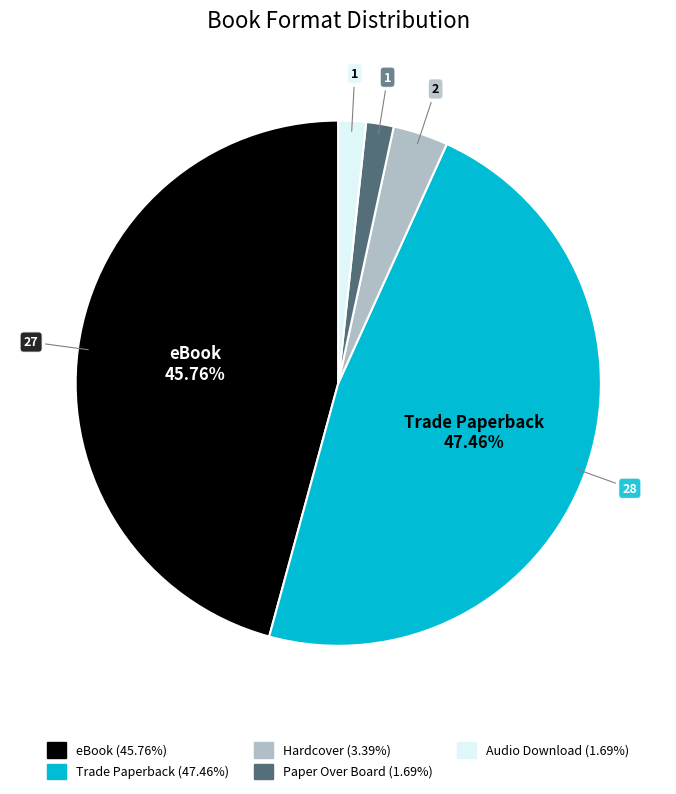

The eBook slice represents 46% of the pie. True or false?

True